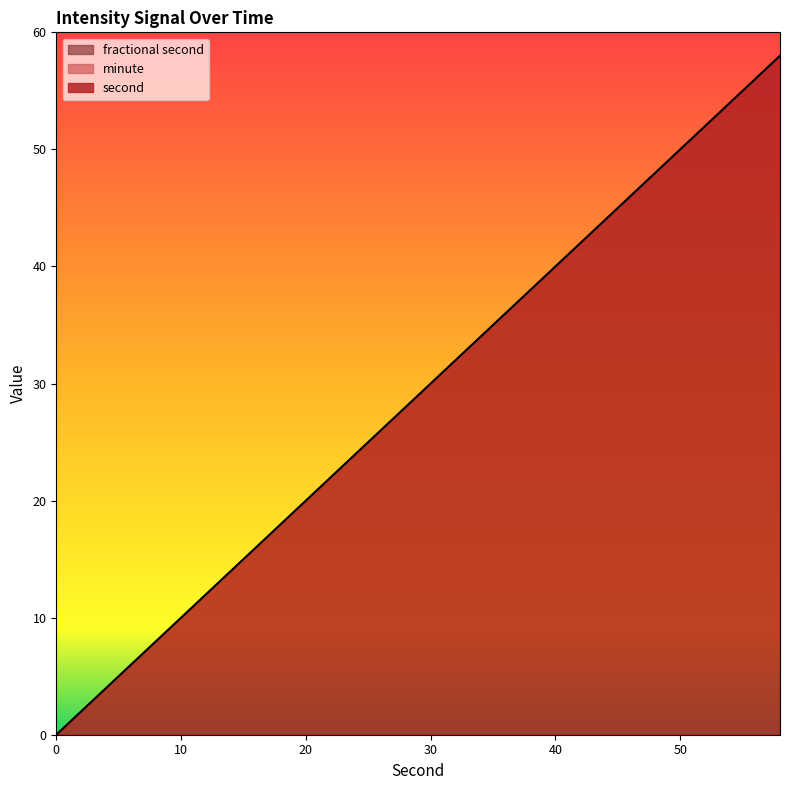

What is the difference between the second highest and minimum values in the second series?

56